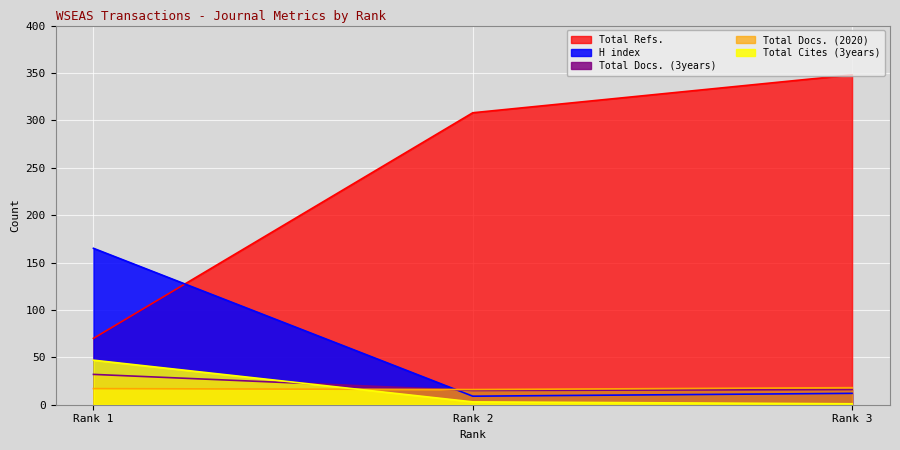

Read the Total Docs. (3years) value at Rank 3.

16